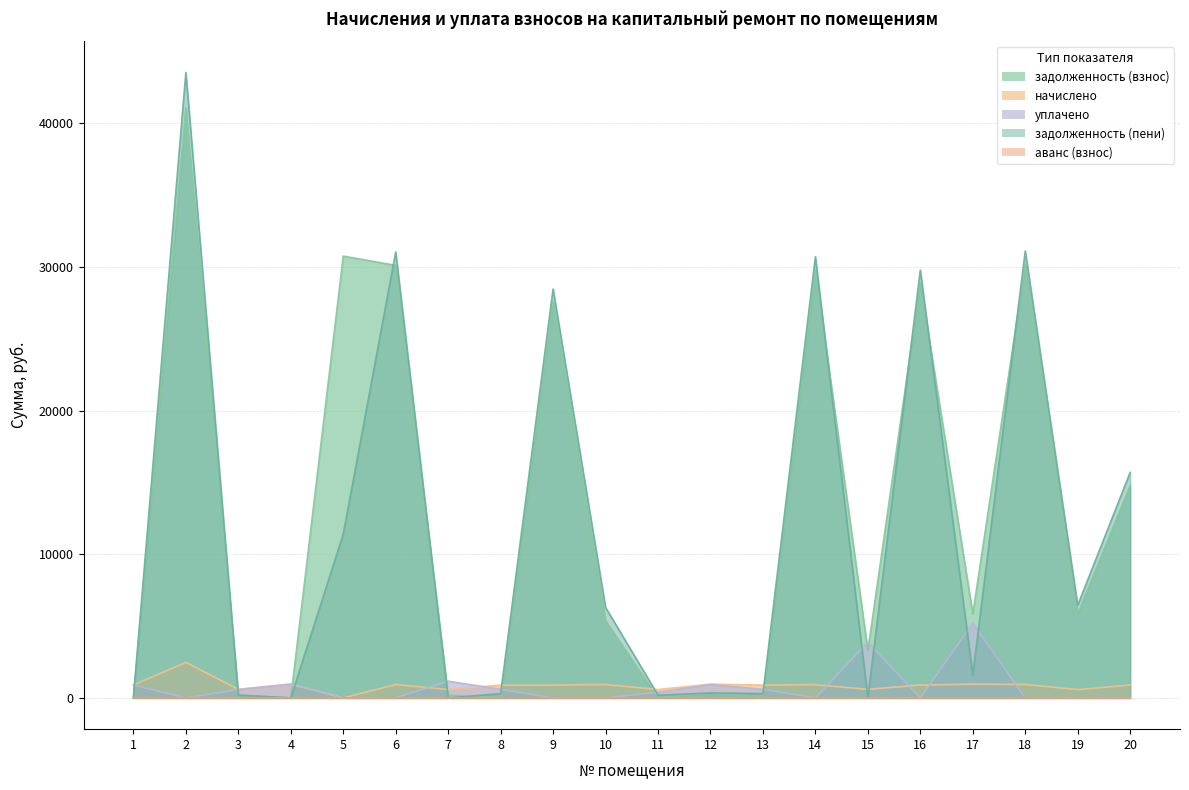

At how many categories does at least one series exceed 29619?

6